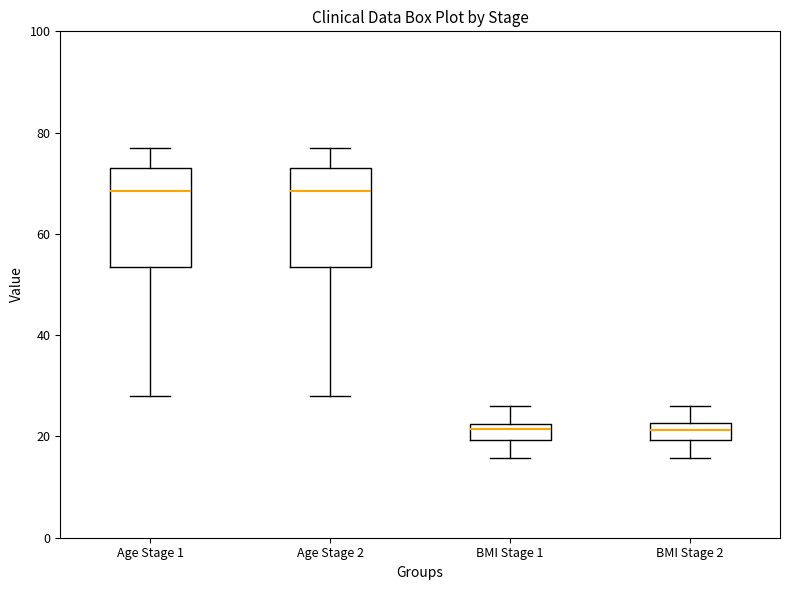

Where does the upper whisker of the box for BMI Stage 2 end on the y-axis? The values are not printed on the chart, so give them approximately, as read against the axis.

26